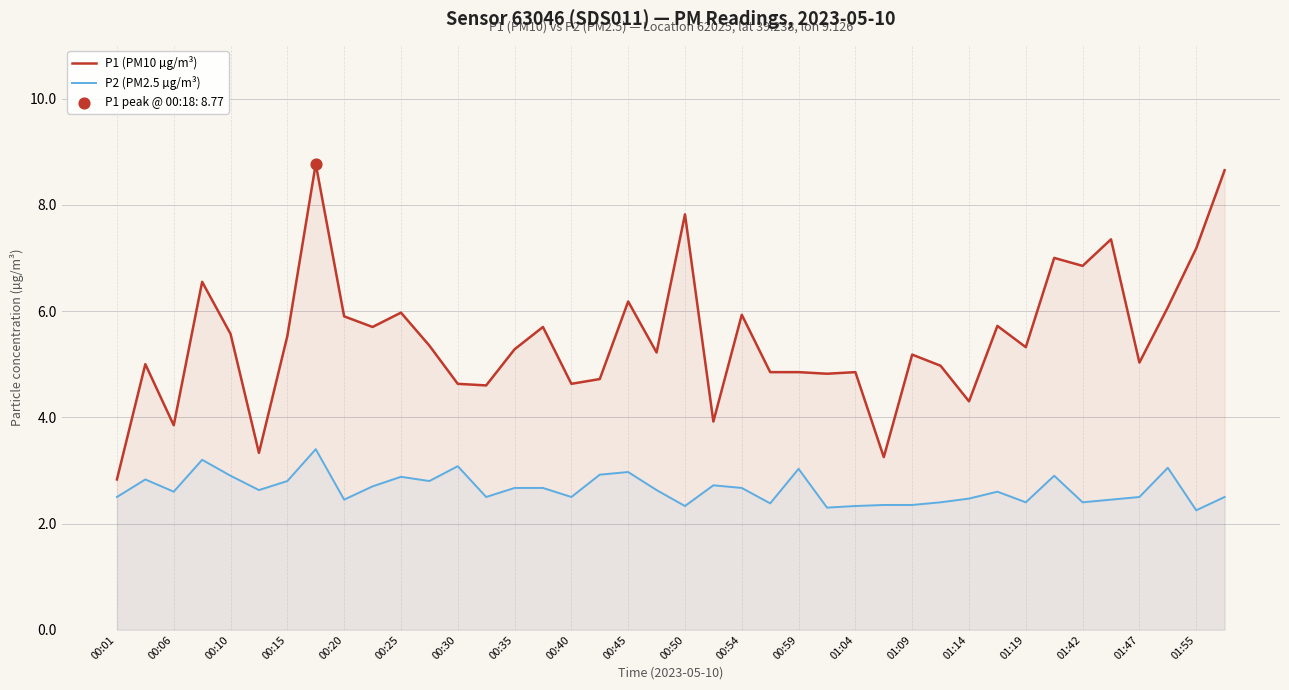

At how many categories does at least one series exceed 3?

39